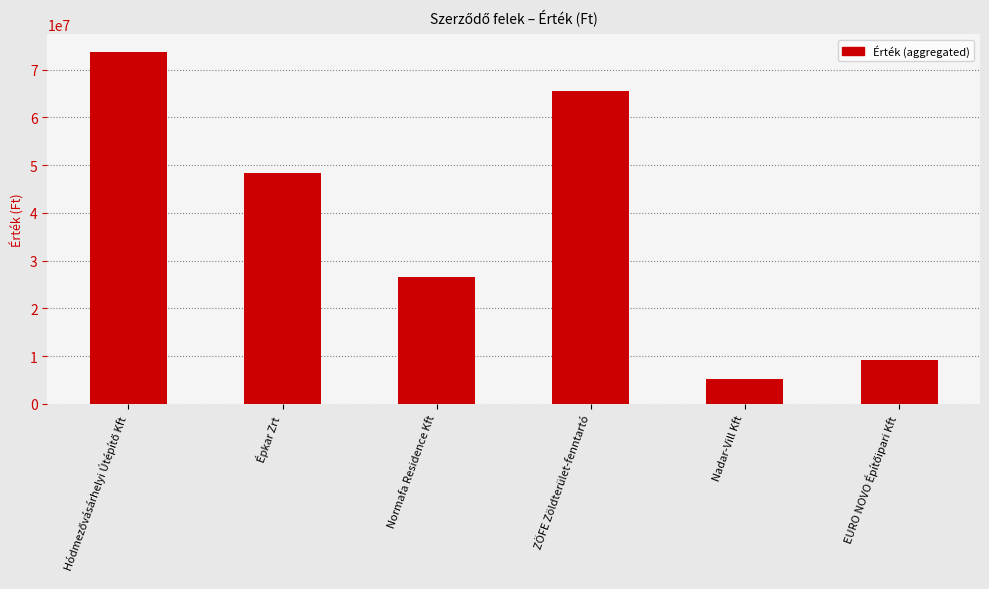

Approximately how many times larger is the value at Normafa Residence Kft compared to Nadar-Vill Kft?

5.1